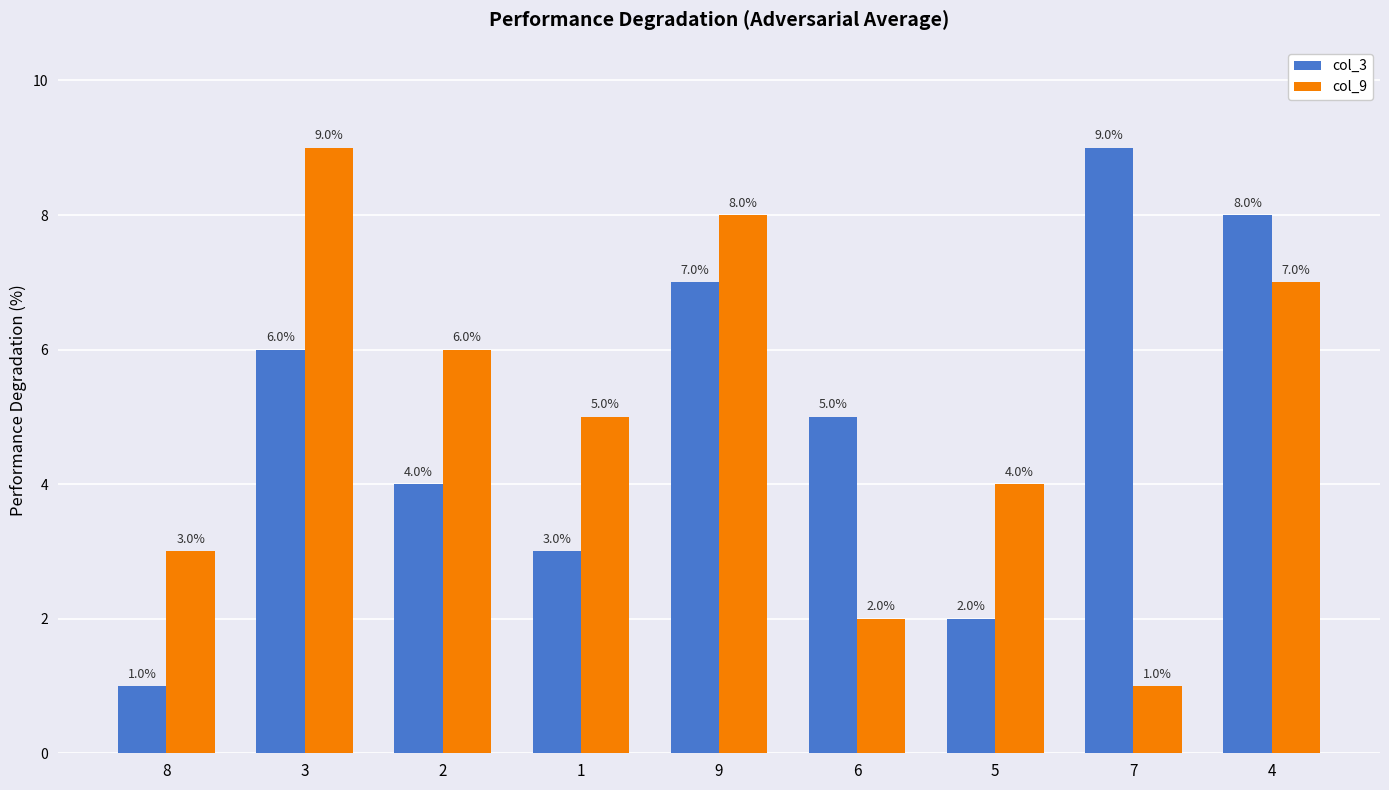

What is the difference between the second highest and minimum values in the col_9 series?

7